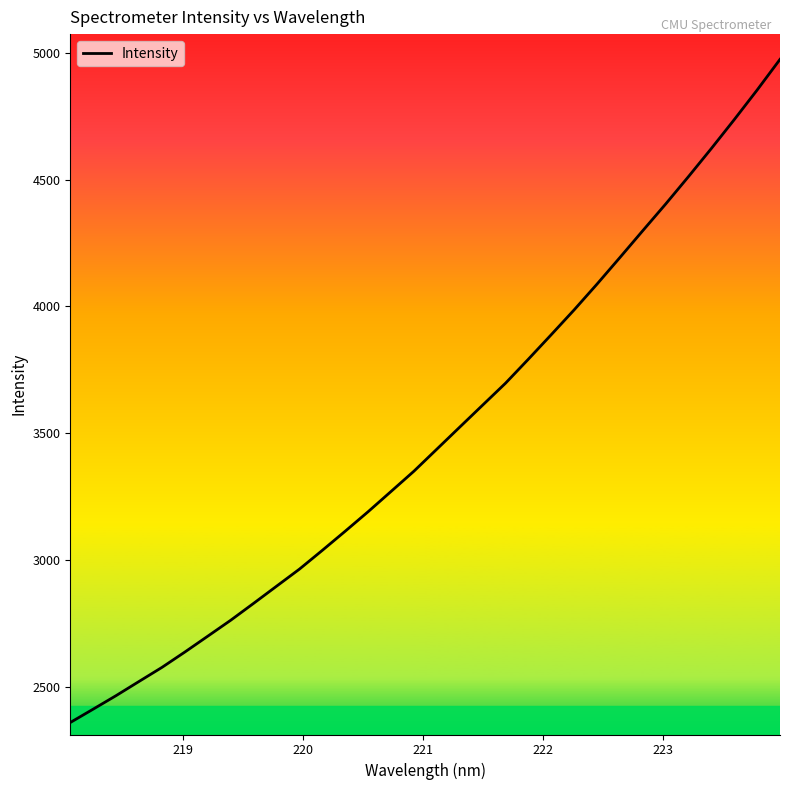

What is the maximum value shown in the chart?

4973.8